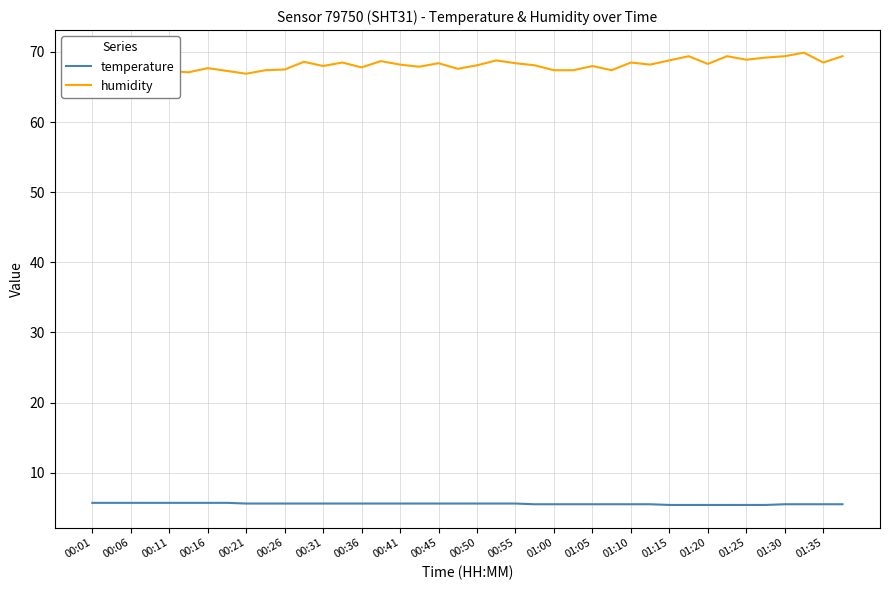

In humidity, how many points are higher than both neighbors (excluding endpoints)?

12